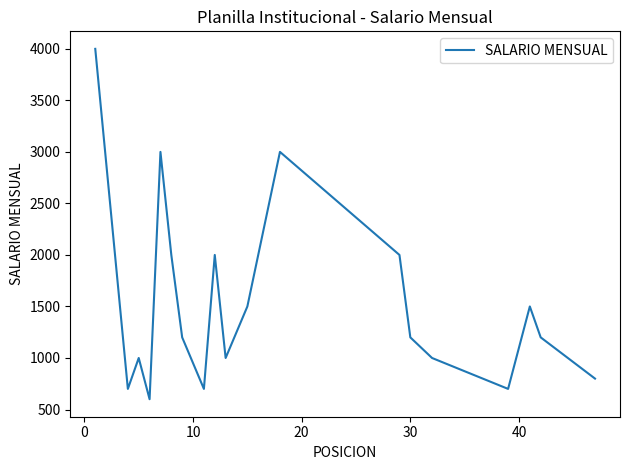

What is the smallest value displayed?

600